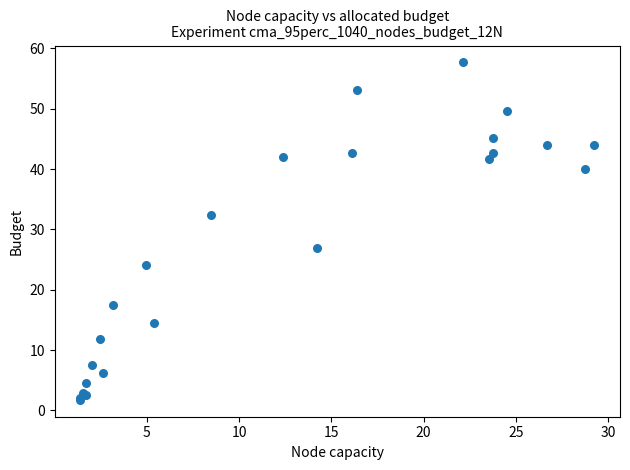

What Y value in the scatter plot is closest to 29?

26.9